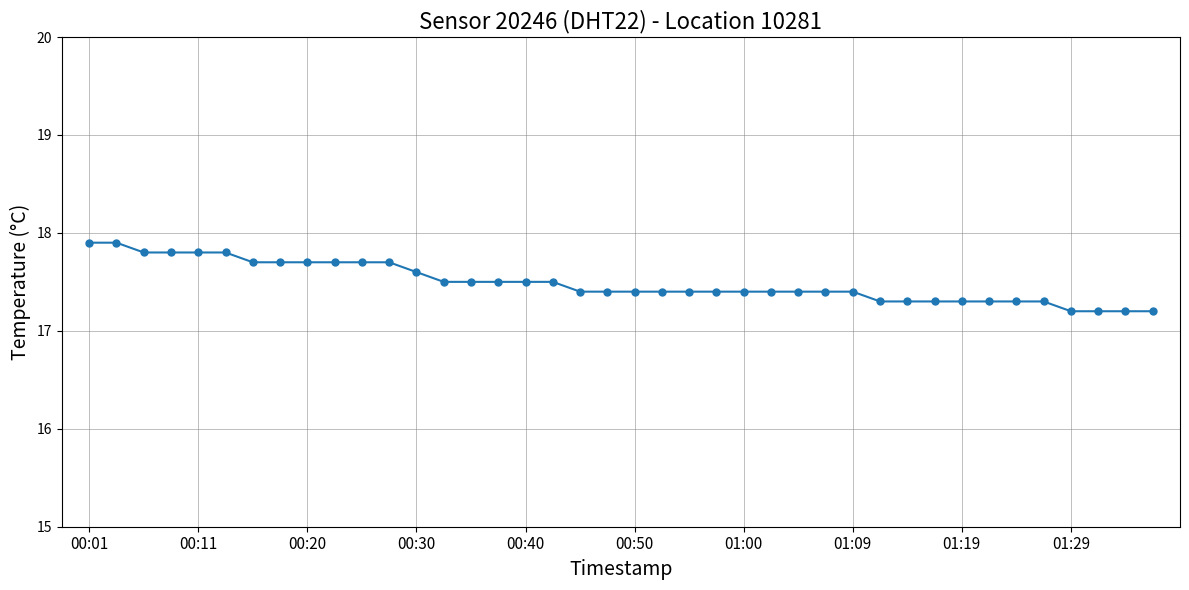

Count the values in the range 17 to 18.

40